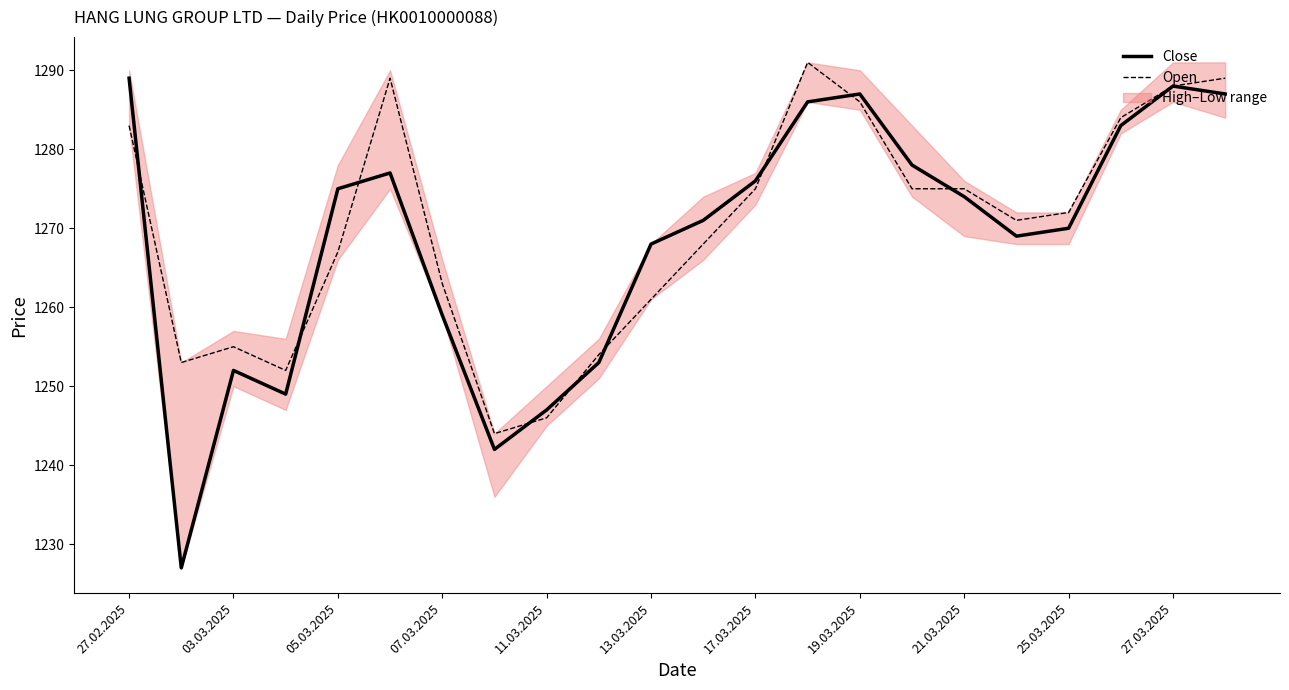

What is the lowest value of the Open series?

1244